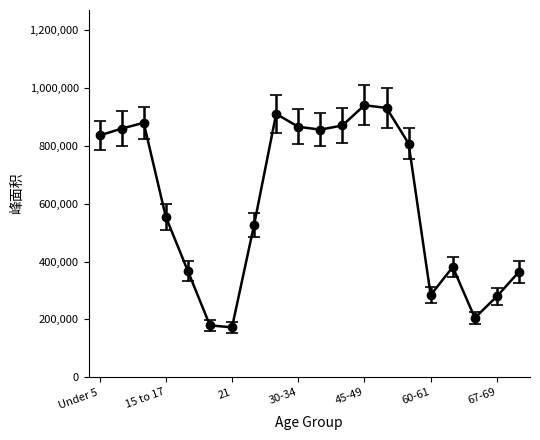

True or false: the data has more than 2 interior local peaks.

True